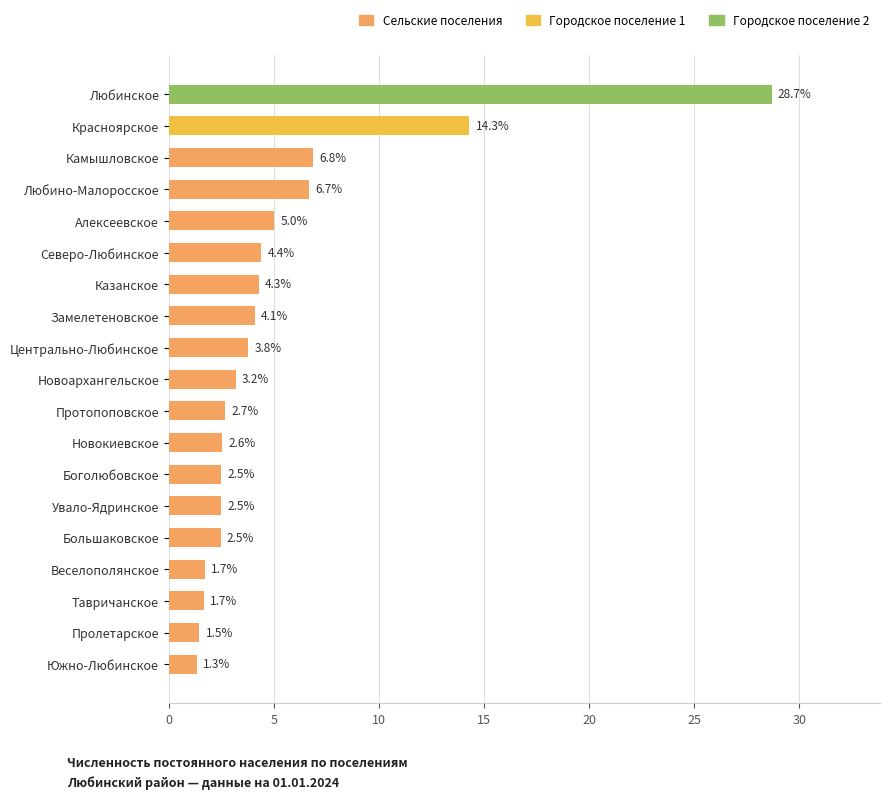

Reading bottom to top, list all the values displayed in this chart.

Южно-Любинское=1.3	Пролетарское=1.5	Тавричанское=1.7	Веселополянское=1.7	Большаковское=2.5	Увало-Ядринское=2.5	Боголюбовское=2.5	Новокиевское=2.6	Протопоповское=2.7	Новоархангельское=3.2	Центрально-Любинское=3.8	Замелетеновское=4.1	Казанское=4.3	Северо-Любинское=4.4	Алексеевское=5.0	Любино-Малоросское=6.7	Камышловское=6.8	Красноярское=14.3	Любинское=28.7